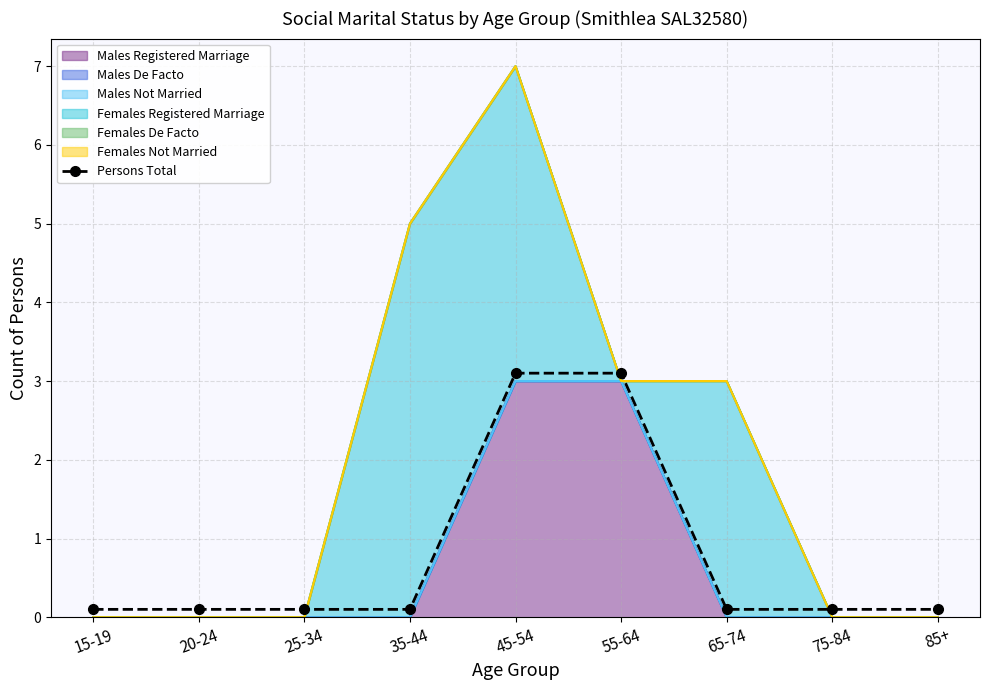

Reading left to right, transcribe all the data shown in this chart.

15-19=0.1	20-24=0.1	25-34=0.1	35-44=0.1	45-54=3.1	55-64=3.1	65-74=0.1	75-84=0.1	85+=0.1